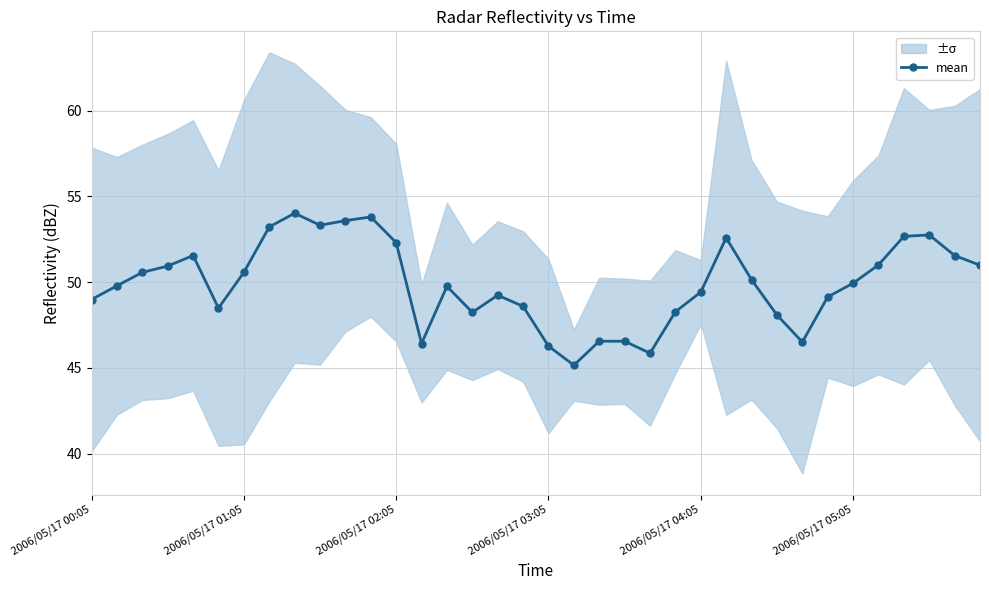

True or false: there are more than 0 points higher than both neighbors.

True